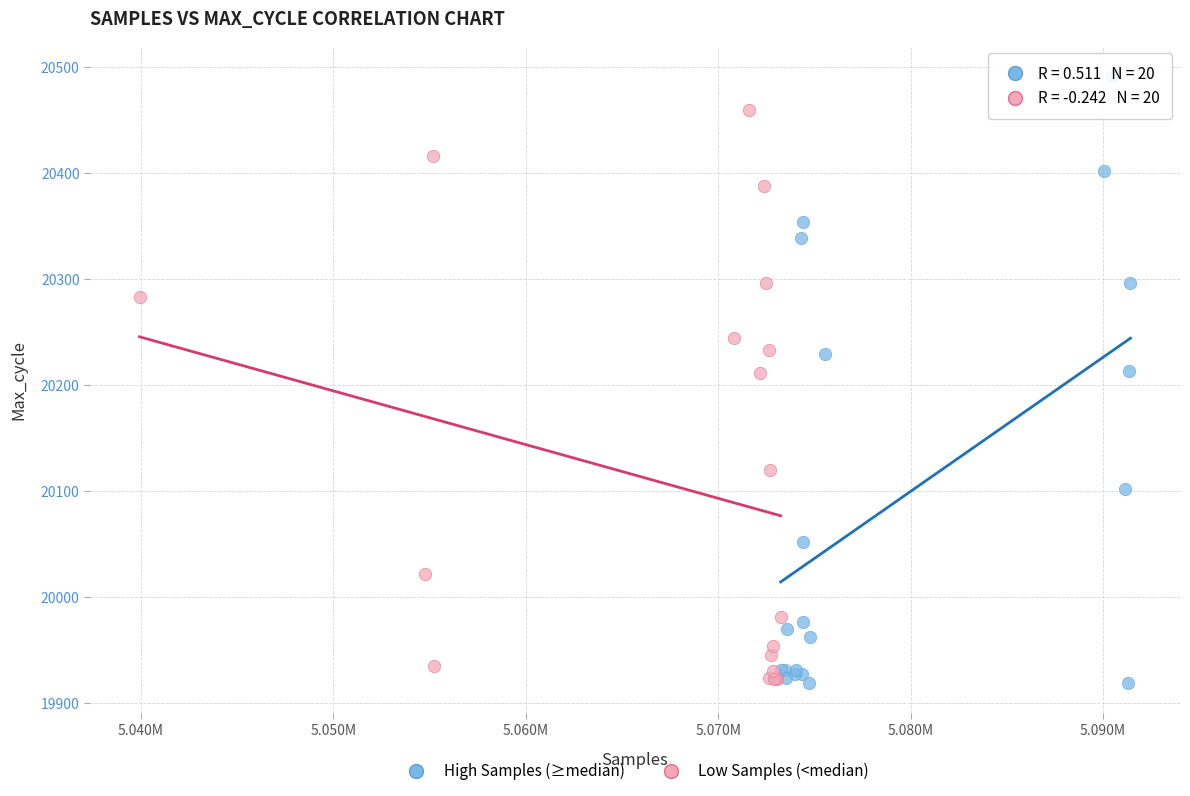

Which series reaches the maximum Y coordinate?

High Samples (≥median)